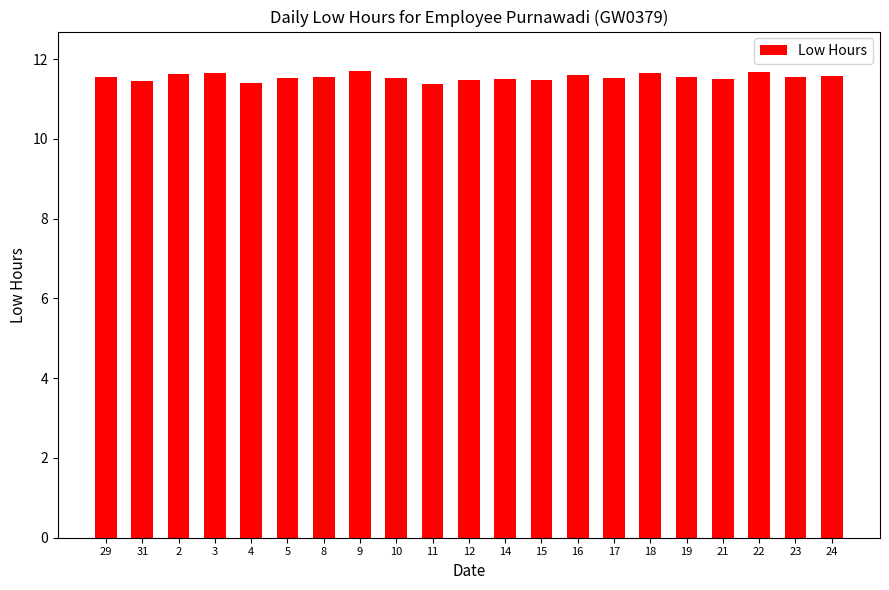

What is the difference between the second highest and minimum values?

0.3